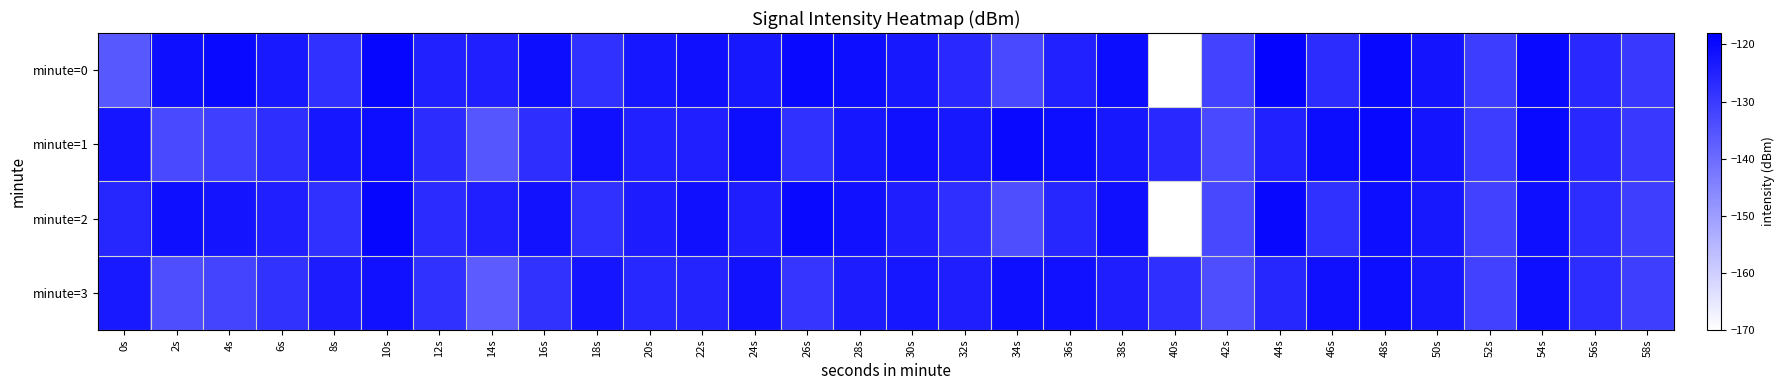

Reading left to right, list all the values displayed in this chart.

minute=0: 0s=-135.9	2s=-121.2	4s=-120.1	6s=-123.4	8s=-128.3	10s=-119.4	12s=-124.9	14s=-124.4	16s=-121.0	18s=-127.9	20s=-122.8	22s=-121.5	24s=-123.2	26s=-120.1	28s=-120.8	30s=-123.2	32s=-126.7	34s=-133.0	36s=-124.9	38s=-120.5	40s=-170.1	42s=-131.7	44s=-118.9	46s=-127.1	48s=-119.7	50s=-122.2	52s=-130.4	54s=-120.1	56s=-126.2	58s=-129.6
minute=1: 0s=-122.3	2s=-133.0	4s=-131.0	6s=-127.5	8s=-122.7	10s=-120.8	12s=-127.0	14s=-135.6	16s=-127.5	18s=-121.3	20s=-124.9	22s=-124.4	24s=-121.0	26s=-127.9	28s=-122.8	30s=-121.5	32s=-123.2	34s=-120.1	36s=-120.8	38s=-123.2	40s=-126.7	42s=-133.0	44s=-124.9	46s=-120.5	48s=-119.7	50s=-122.2	52s=-130.4	54s=-120.1	56s=-126.2	58s=-129.6
minute=2: 0s=-125.9	2s=-121.2	4s=-122.1	6s=-124.4	8s=-128.3	10s=-119.4	12s=-126.9	14s=-124.4	16s=-122.0	18s=-127.9	20s=-123.8	22s=-121.5	24s=-124.2	26s=-120.1	28s=-121.8	30s=-124.2	32s=-127.7	34s=-134.0	36s=-125.9	38s=-121.5	40s=-171.1	42s=-132.7	44s=-119.9	46s=-128.1	48s=-120.7	50s=-123.2	52s=-131.4	54s=-121.1	56s=-127.2	58s=-130.6
minute=3: 0s=-123.3	2s=-134.0	4s=-132.0	6s=-128.5	8s=-123.7	10s=-121.8	12s=-128.0	14s=-136.6	16s=-128.5	18s=-122.3	20s=-125.9	22s=-125.4	24s=-122.0	26s=-128.9	28s=-123.8	30s=-122.5	32s=-124.2	34s=-121.1	36s=-121.8	38s=-124.2	40s=-127.7	42s=-134.0	44s=-125.9	46s=-121.5	48s=-120.7	50s=-123.2	52s=-131.4	54s=-121.1	56s=-127.2	58s=-130.6